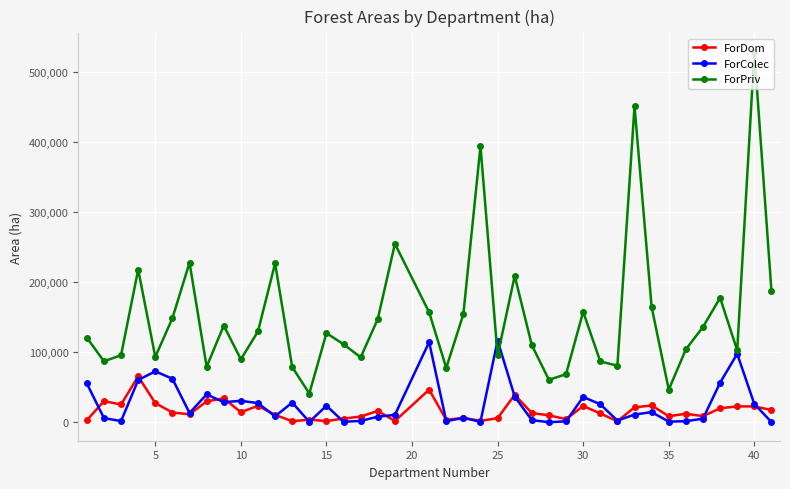

List the series in order of their peak value, lowest first.

ForDom, ForColec, ForPriv